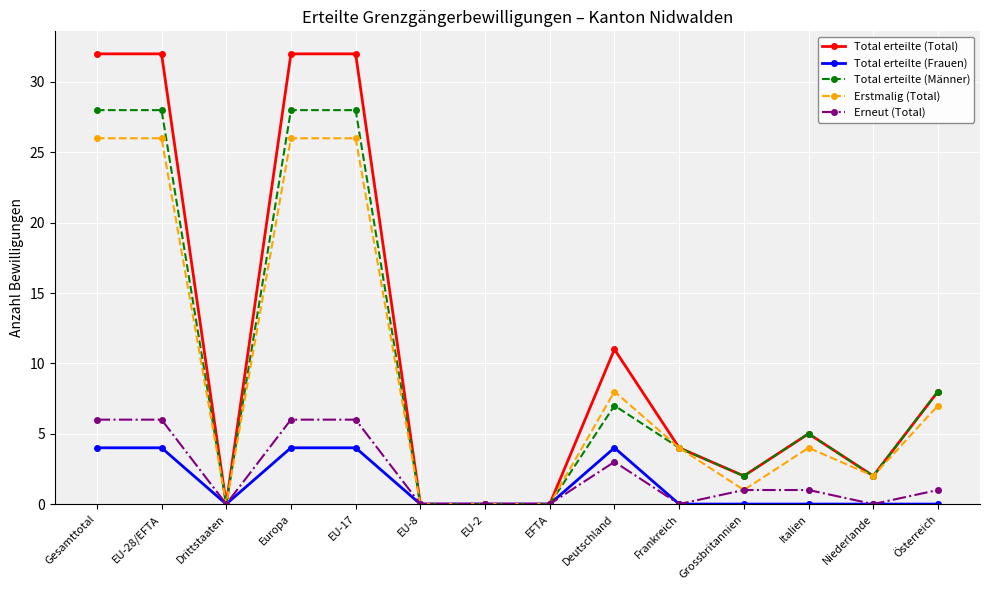

At how many categories does at least one series exceed 21?

4